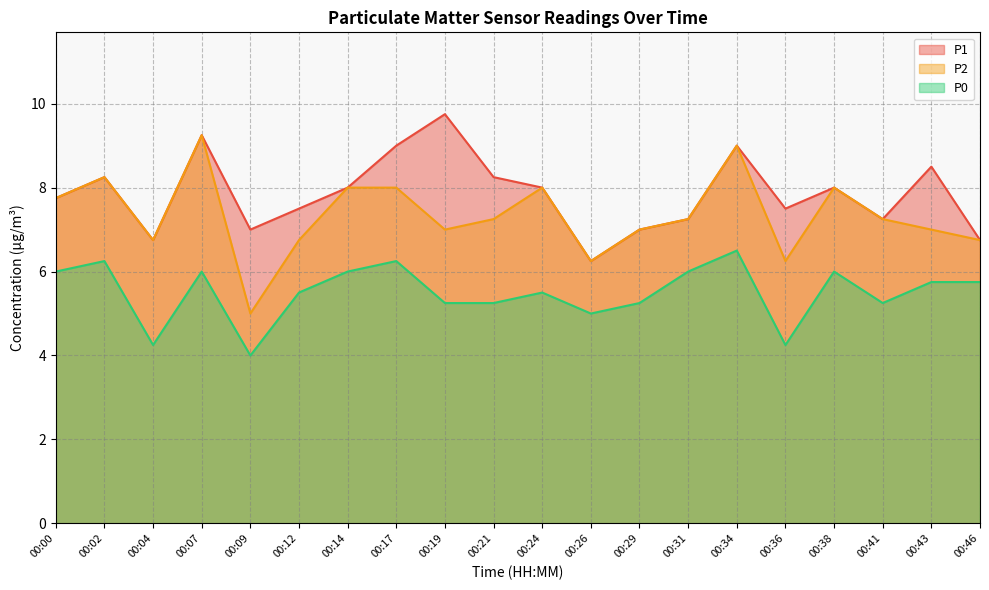

The value of P0 at 00:17 is 6.2. True or false?

True